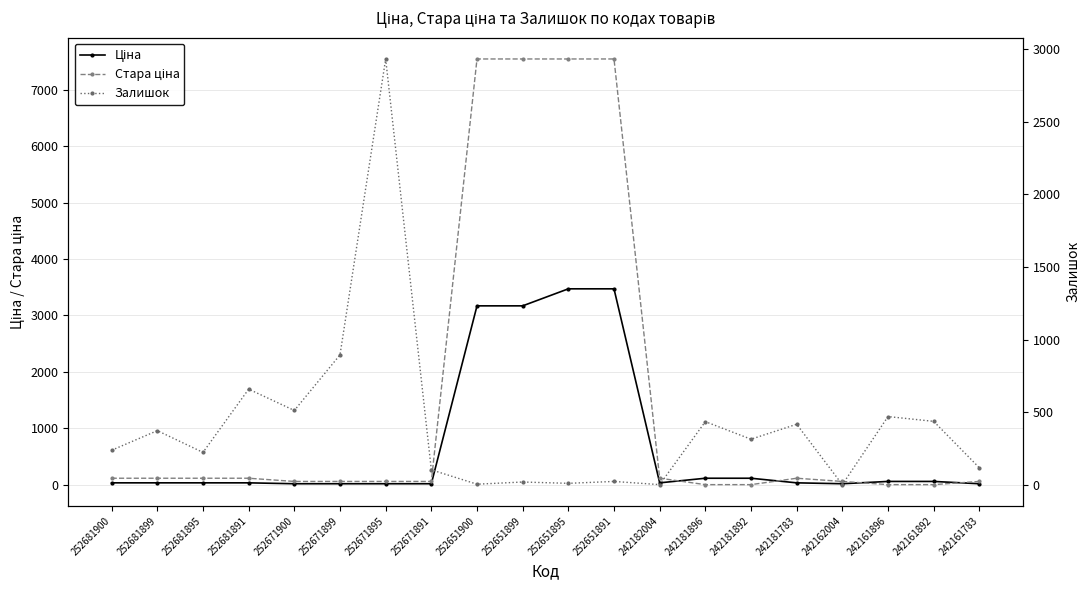

What is the lowest value of the Ціна series?

15.9